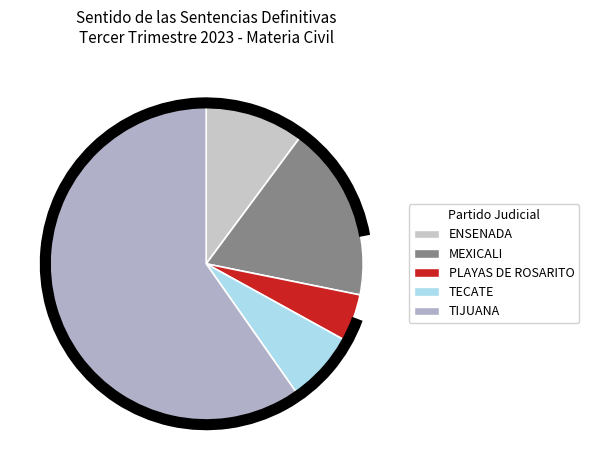

Which slice is the smallest?

PLAYAS DE ROSARITO